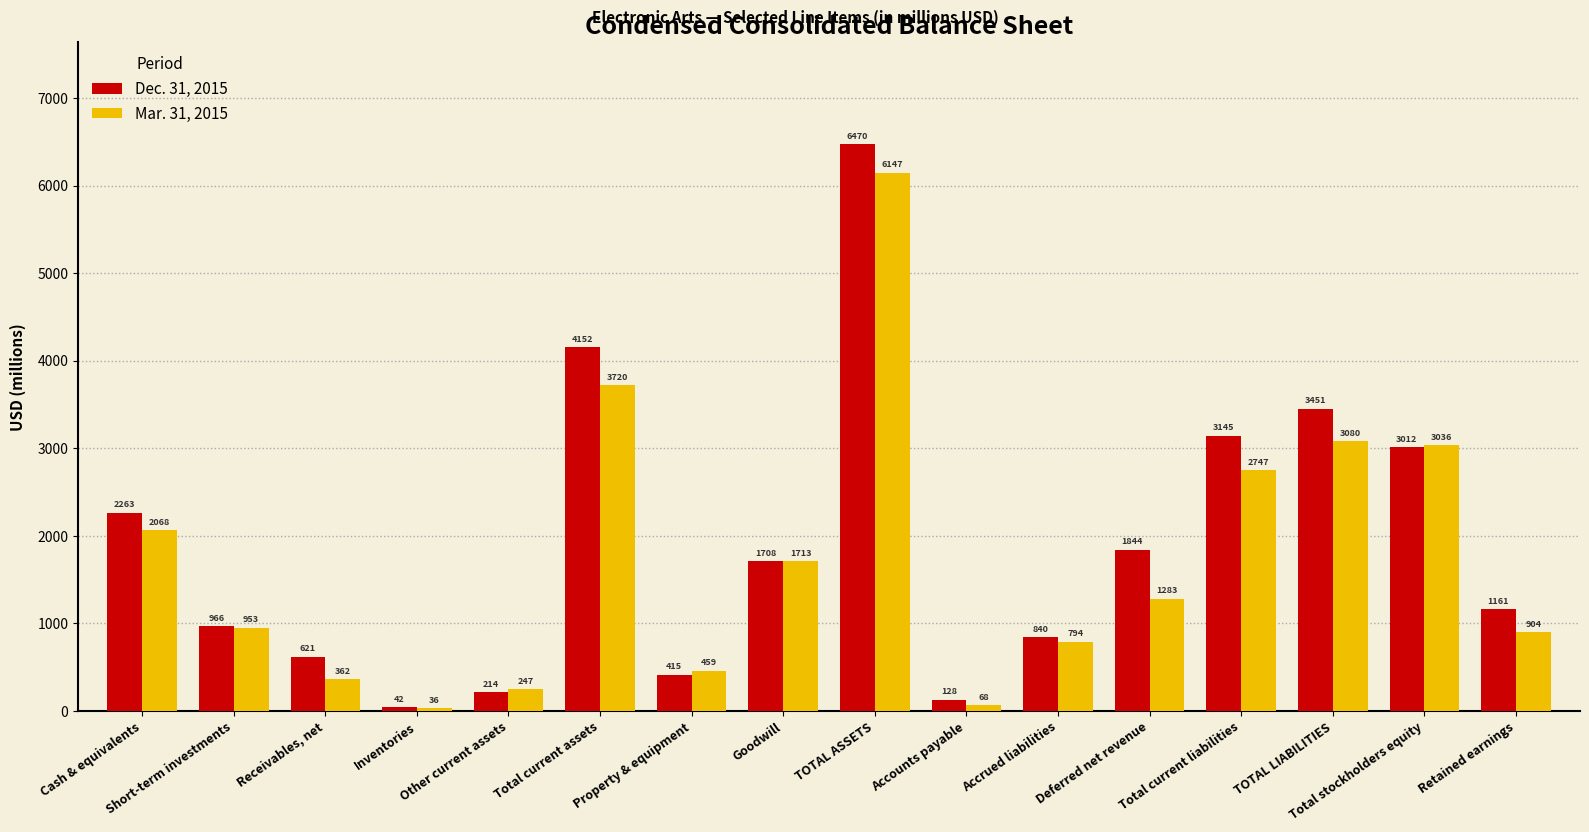

Is the value of Mar. 31, 2015 at Retained earnings greater than the value of Dec. 31, 2015 at Cash & equivalents?

No